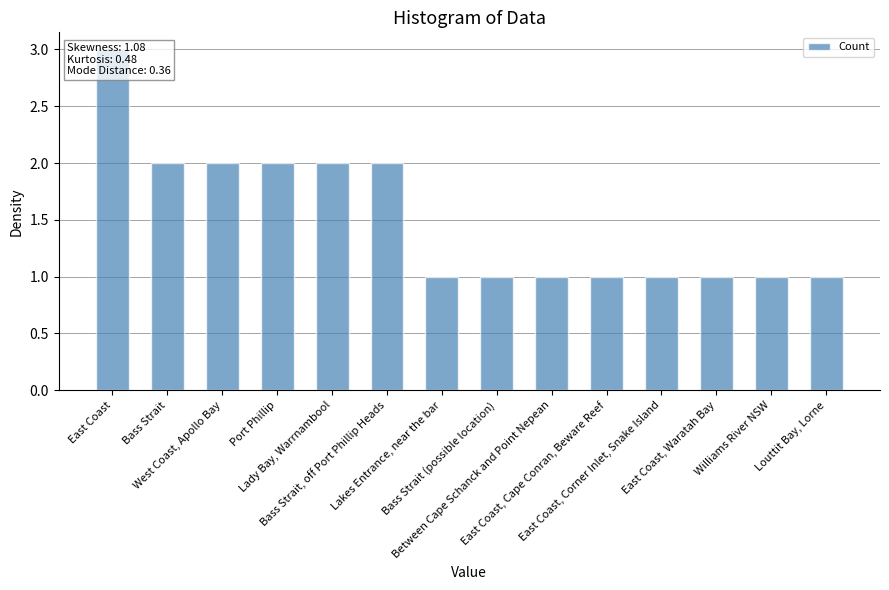

How many data points does each series have?

14